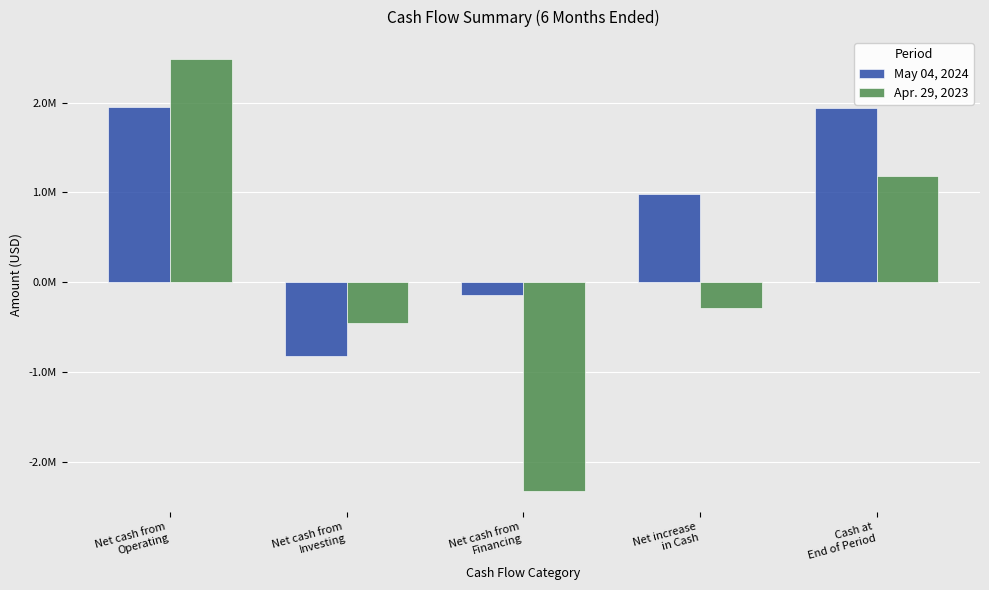

What are all the series names shown in the legend?

May 04, 2024, Apr. 29, 2023